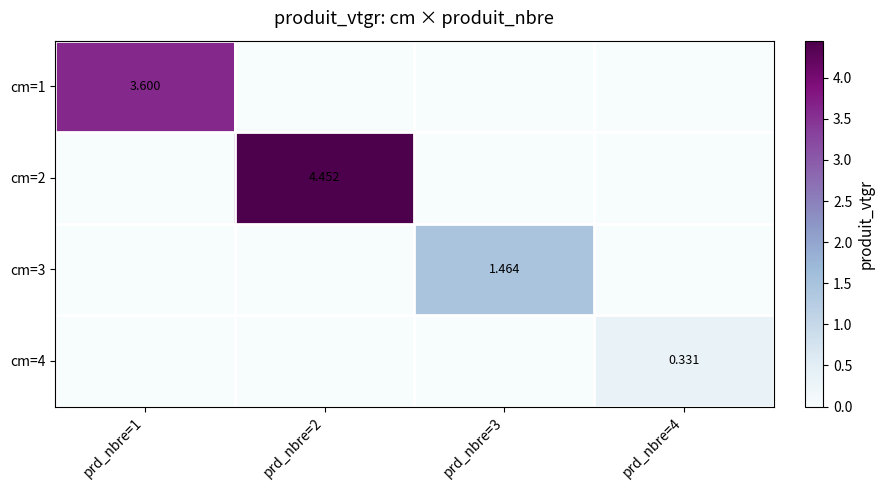

What is the average value of the cm=4 series?

0.1